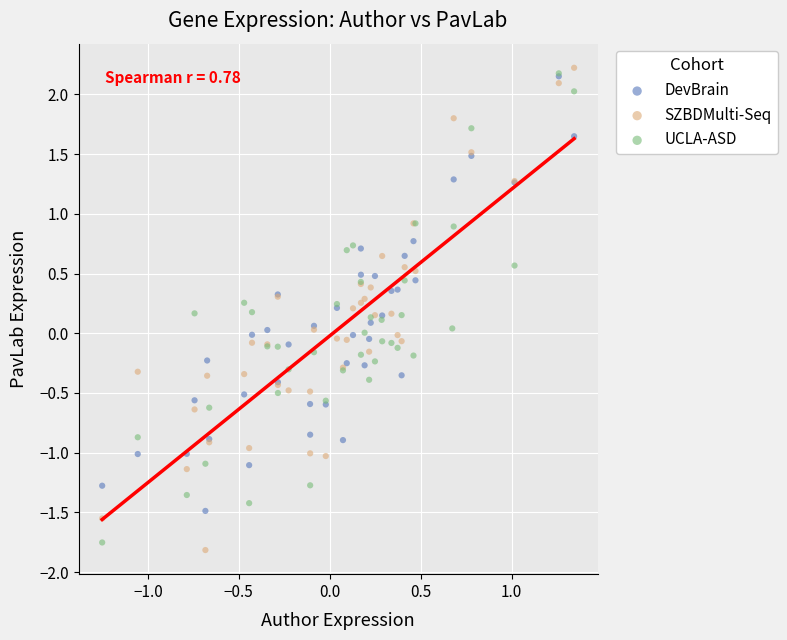

Which series reaches the maximum Y coordinate?

SZBDMulti-Seq